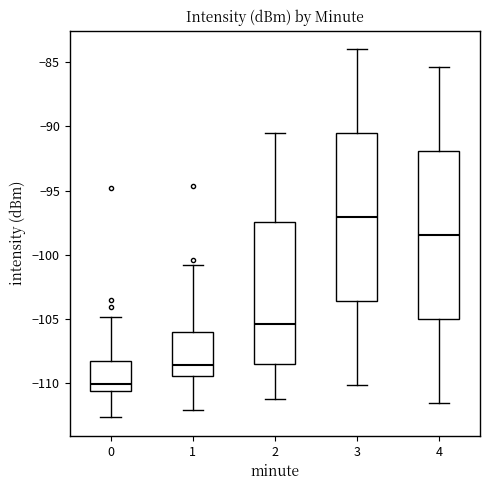

Reading left to right, transcribe this box plot: for each box, give where its median line is, the range the box spans, and where its two whiskers end, as read against the y-axis. The values are not printed on the chart, so give them approximately, as read against the axis.

0: median -110.0, box -110.5 to -108.5, whiskers -112.5 to -105.0
1: median -108.5, box -109.5 to -106.0, whiskers -112.0 to -101.0
2: median -105.5, box -108.5 to -97.5, whiskers -111.0 to -90.5
3: median -97.0, box -103.5 to -90.5, whiskers -110.0 to -84.0
4: median -98.5, box -105.0 to -92.0, whiskers -111.5 to -85.5